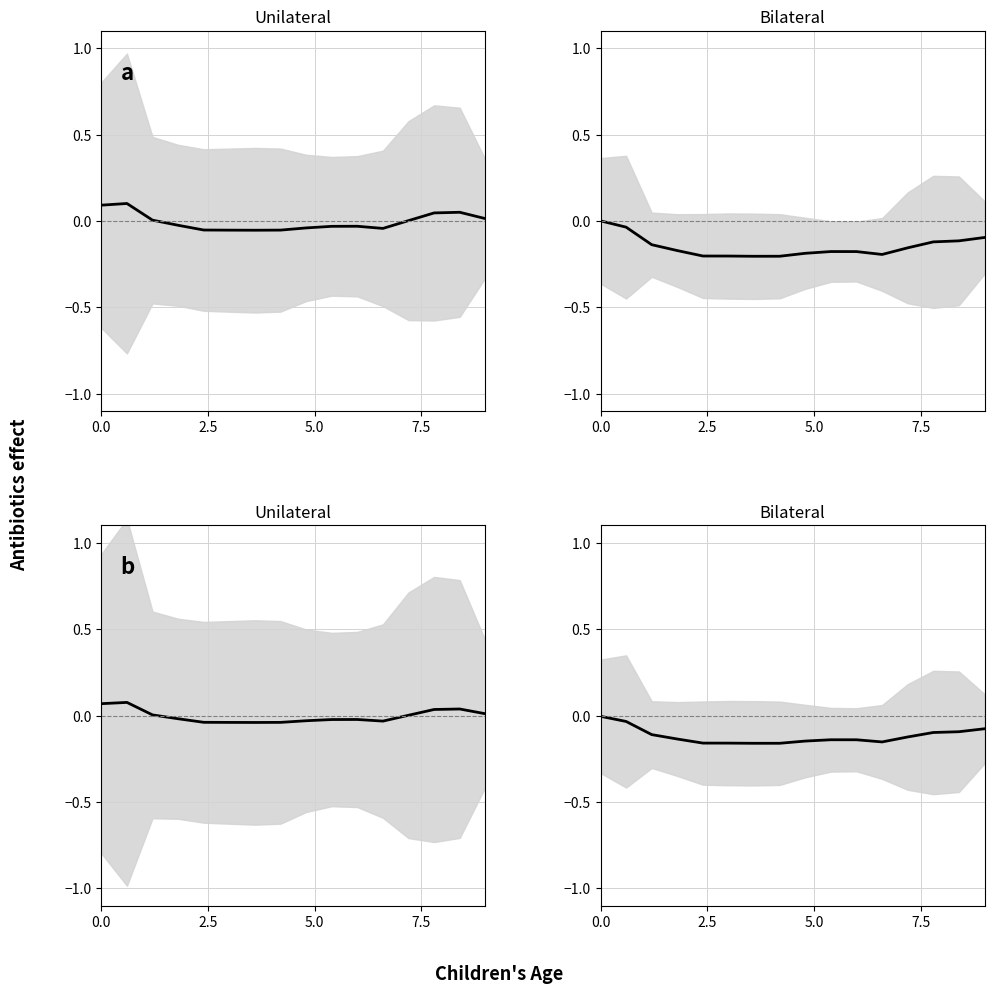

True or false: the data shows -0.0 at 2.5.

False